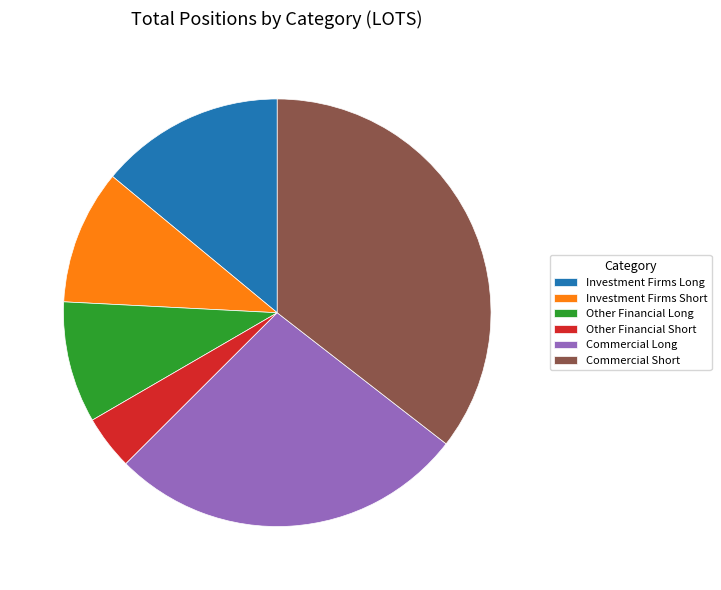

What is the ratio of the value at Other Financial Long to the value at Commercial Long?

0.3